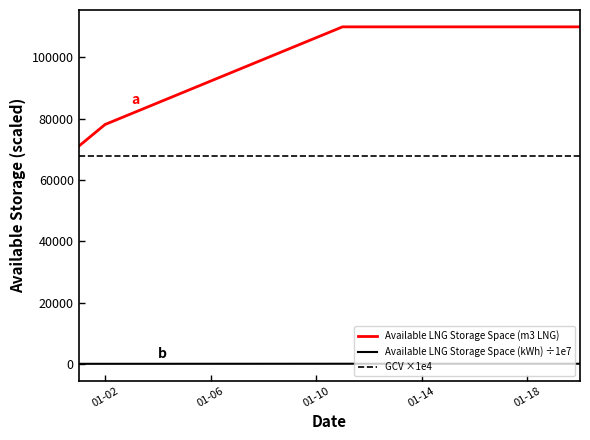

List the series in order of their peak value, highest first.

Available LNG Storage Space (m3 LNG), GCV ×1e4, Available LNG Storage Space (kWh) ÷1e7